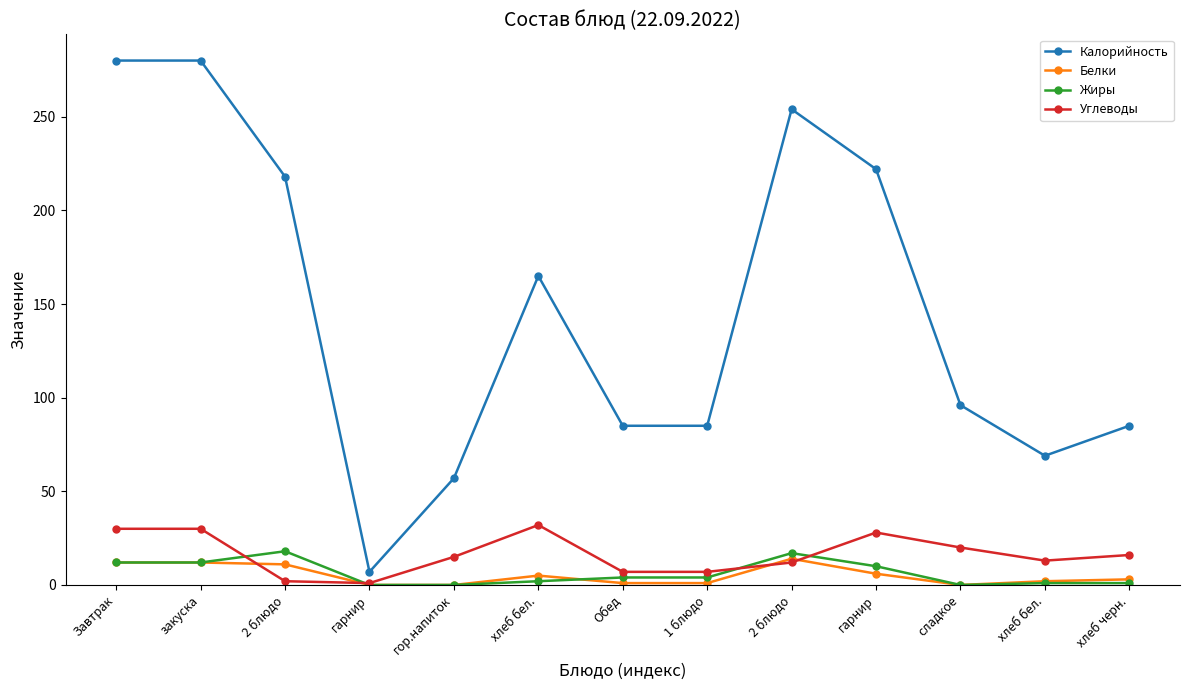

How many data points does each series have?

13